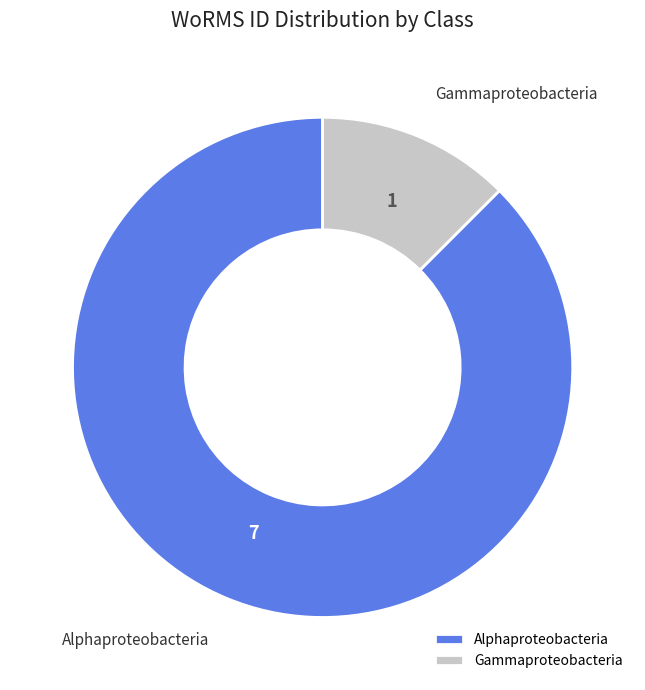

What is the ratio of the value at Alphaproteobacteria to the value at Gammaproteobacteria?

7.0